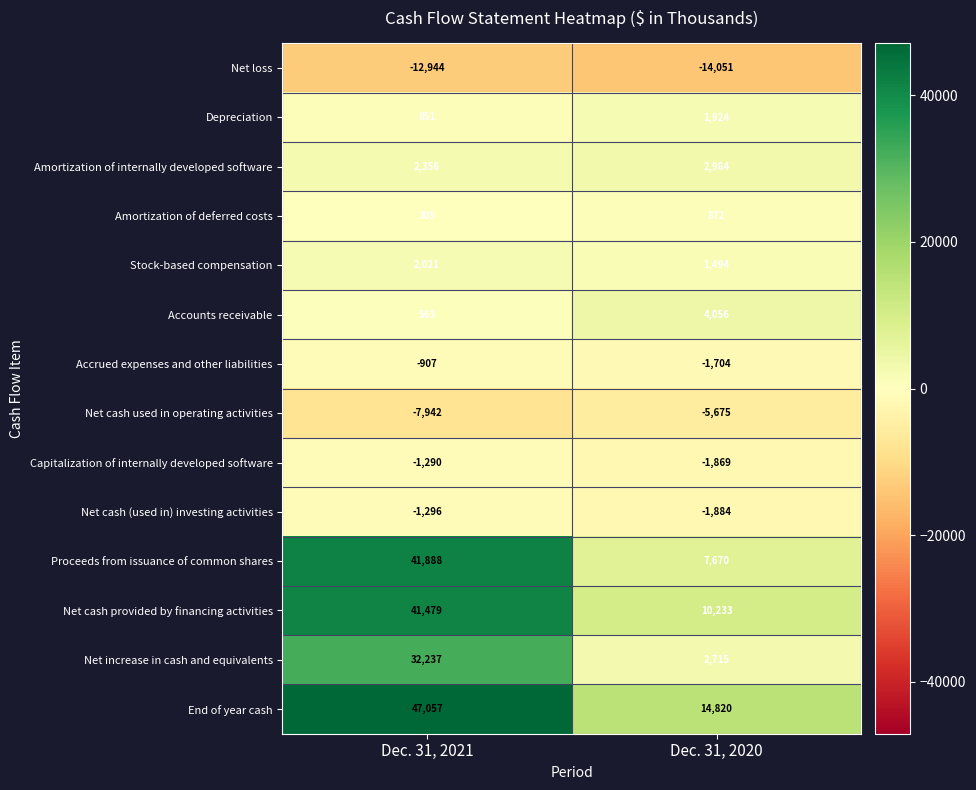

What is the sum of all Stock-based compensation values?

3515